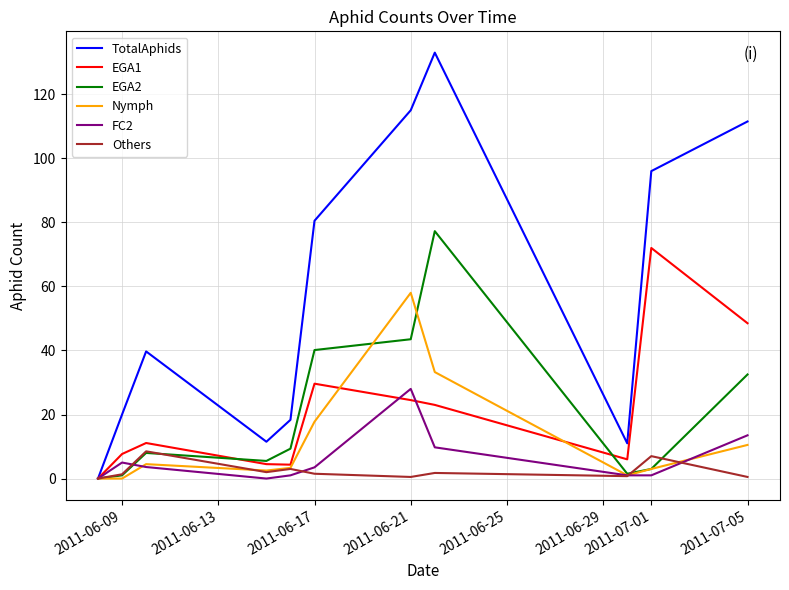

What is the maximum value shown in the chart?

133.0